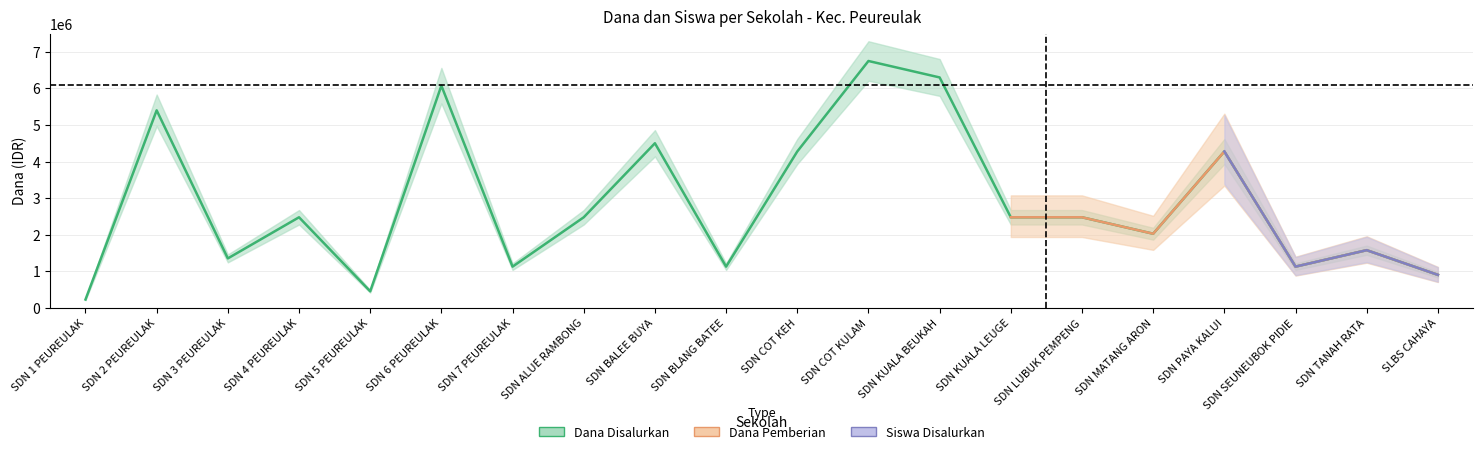

What is the minimum value for Siswa Disalurkan?

1